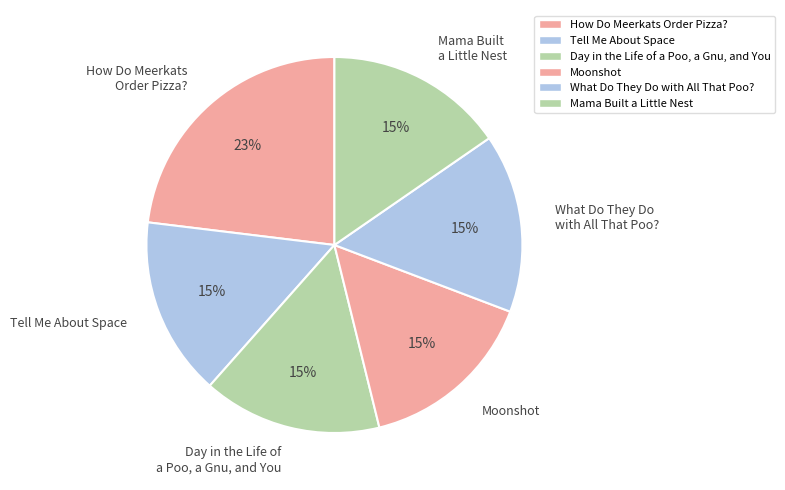

To the nearest percent, what percentage of the pie is How Do Meerkats Order Pizza??

23%